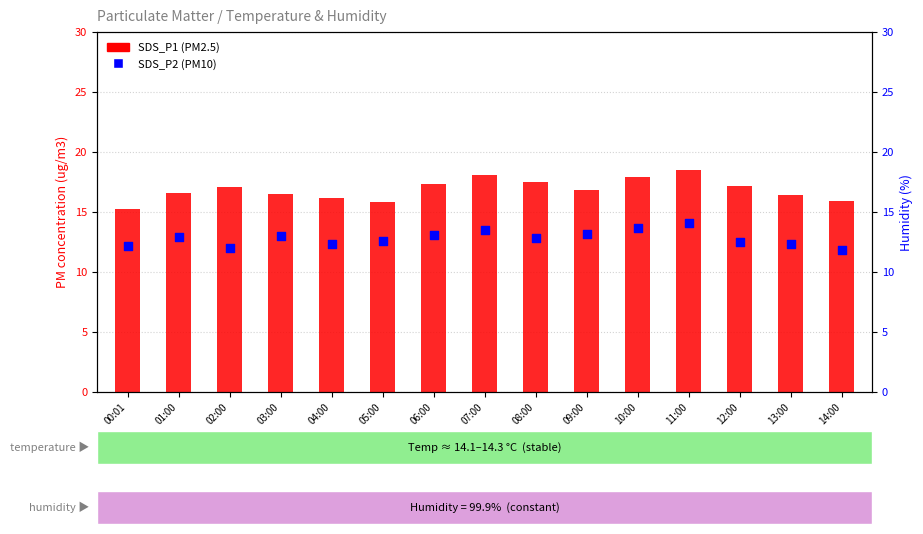

Which series has the largest total across all categories?

SDS_P1